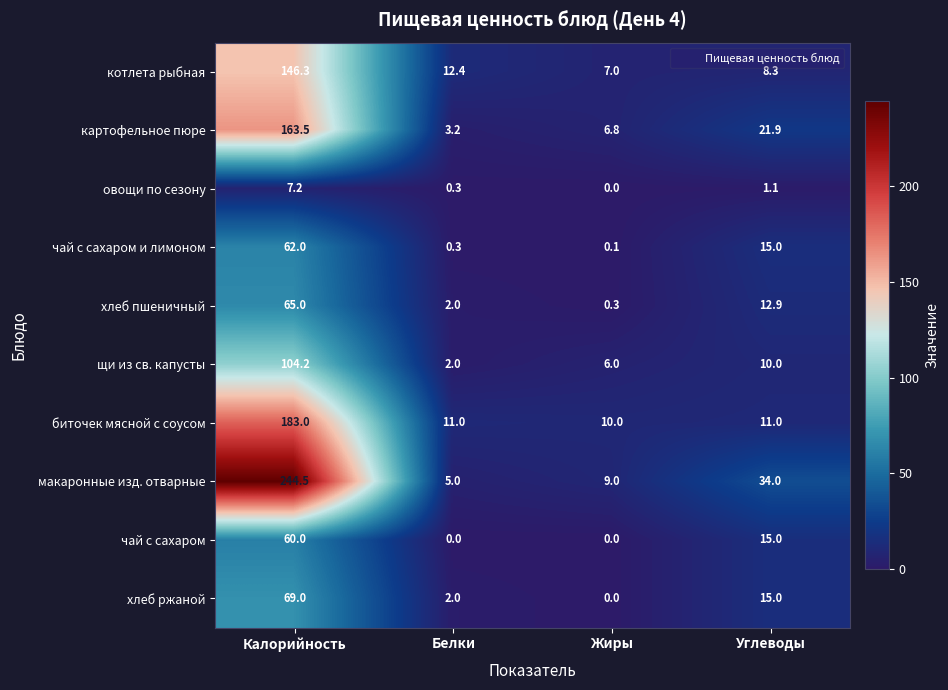

Which series has the largest total across all categories?

макаронные изд. отварные